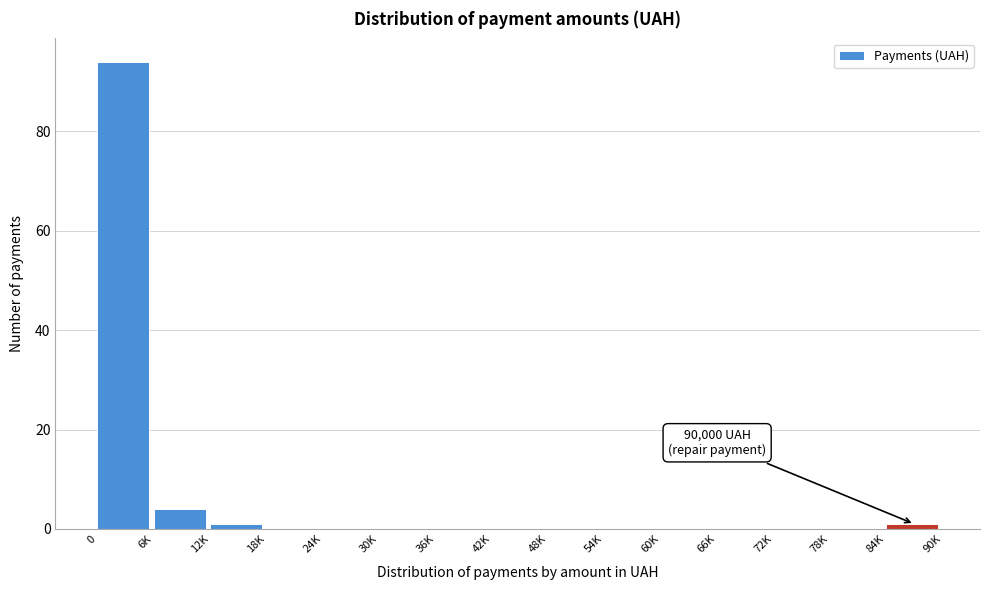

Reading left to right, what are all the values shown in this chart?

0=94	6K=4	12K=1	18K=0	24K=0	30K=0	36K=0	42K=0	48K=0	54K=0	60K=0	66K=0	72K=0	78K=0	84K=1